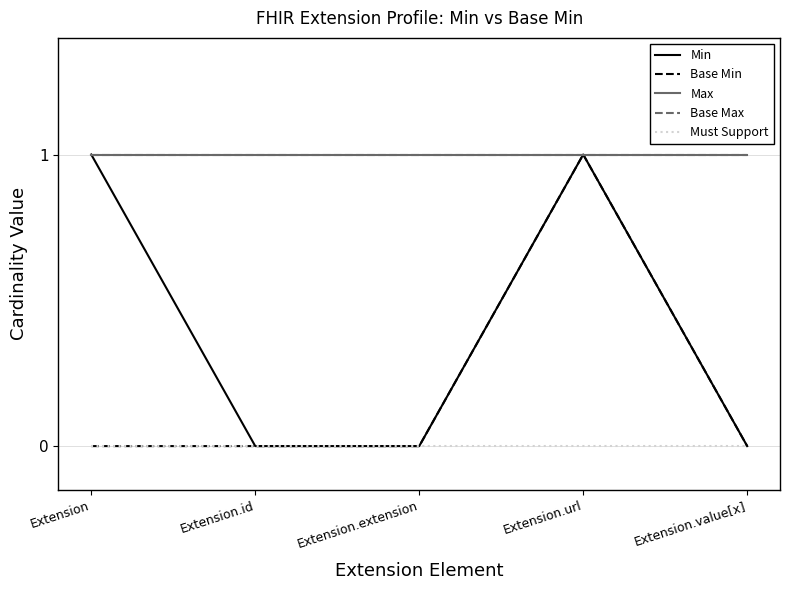

Which has a higher value, Extension.extension or Extension.url?

Extension.url